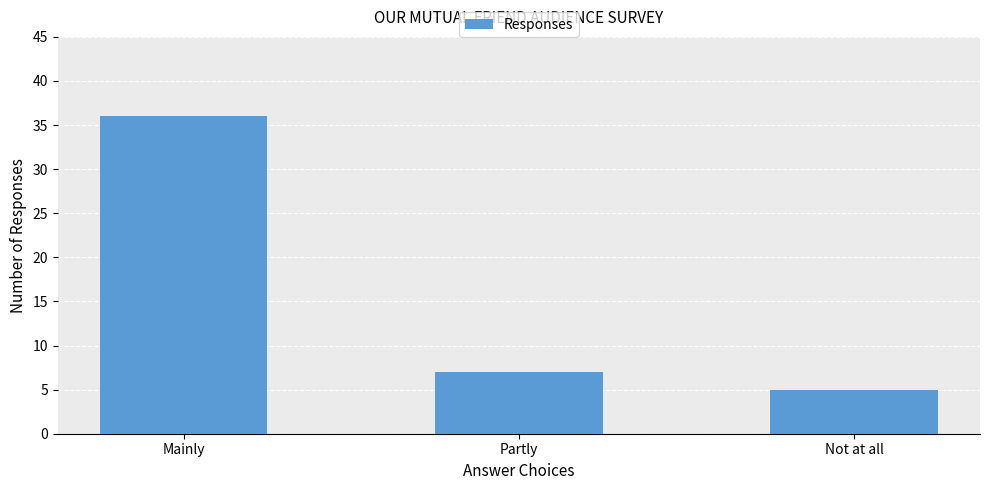

Rank the categories by value from highest to lowest.

Mainly, Partly, Not at all